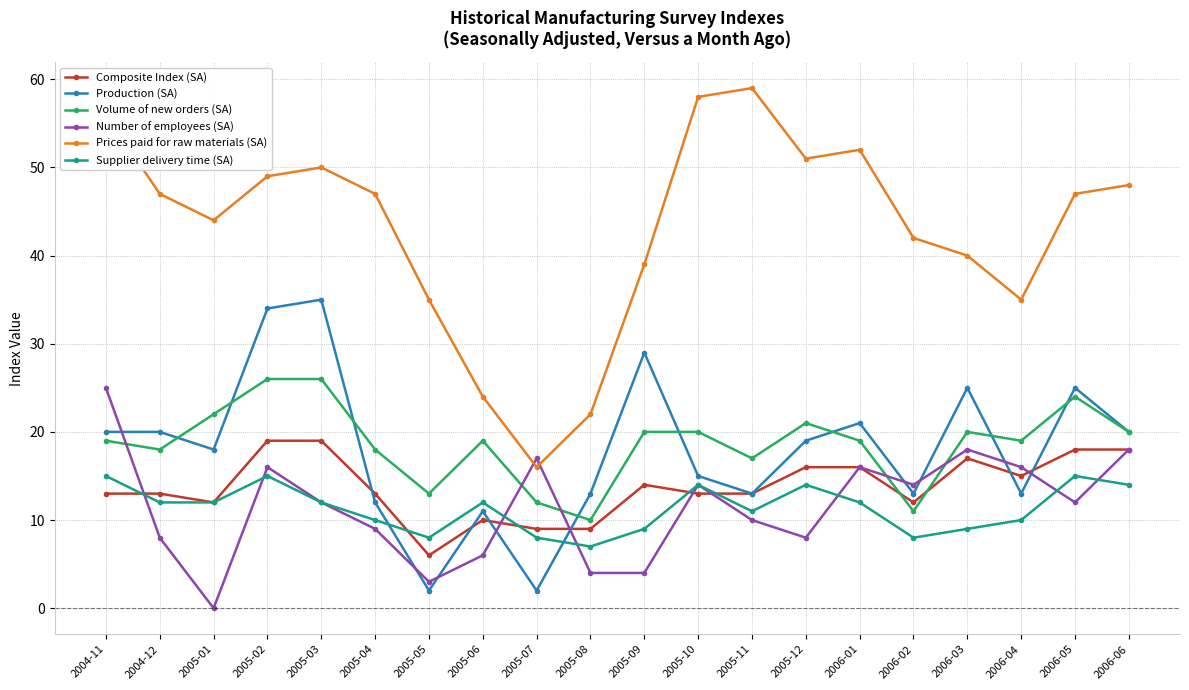

At which category is the sum across all series the highest?

2005-02